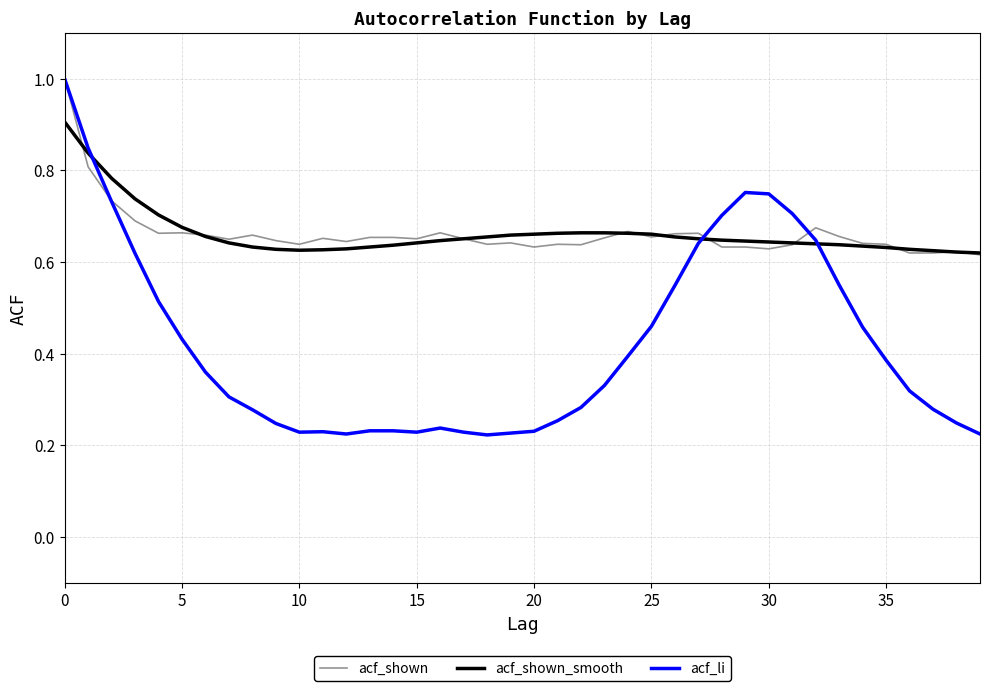

At how many categories does at least one series exceed 0?

40